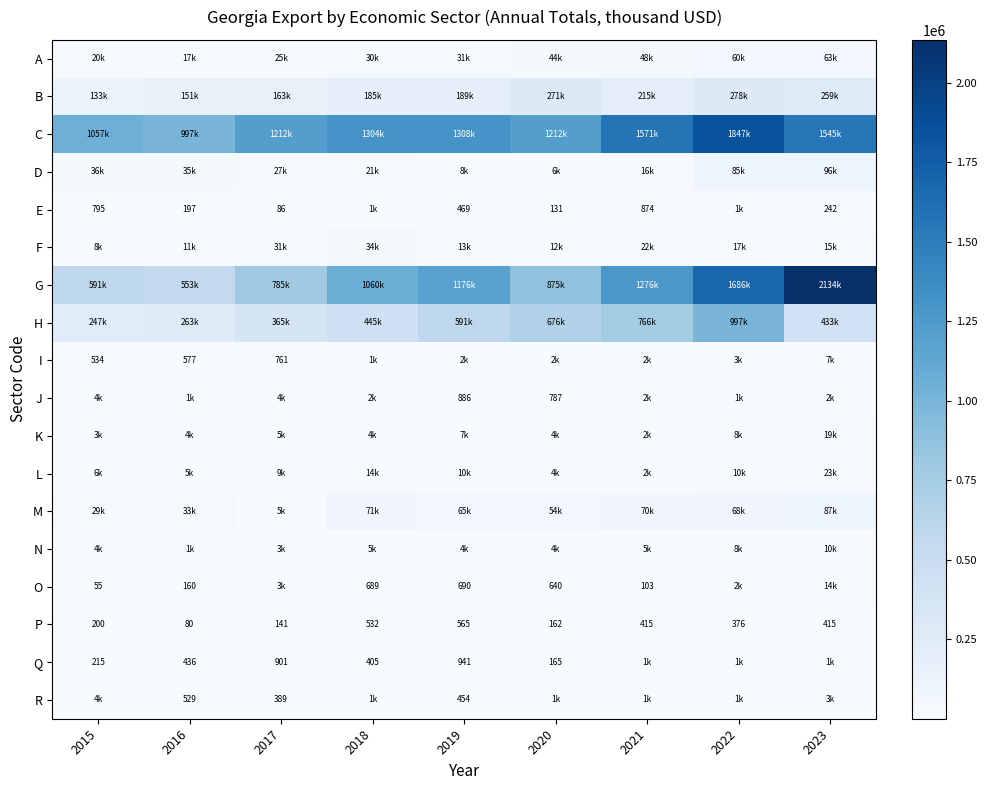

Between 2020 and 2023, which series saw the biggest shift?

G